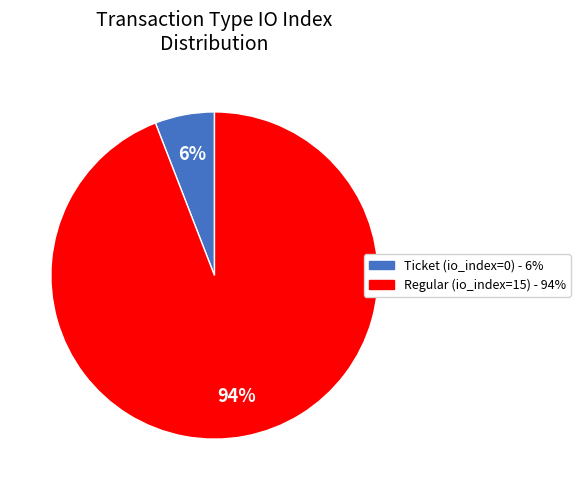

Do Ticket (io_index=0) - 6% and Regular (io_index=15) - 94% together represent more than half of the pie?

Yes